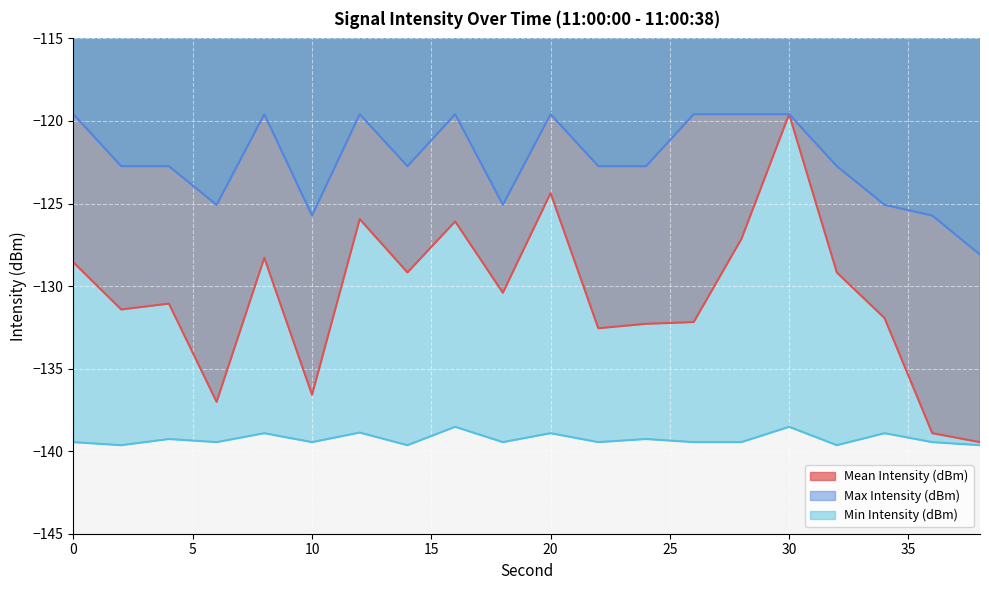

What is the sum of the Mean Intensity (dBm) values at 30 and 12?

-245.5